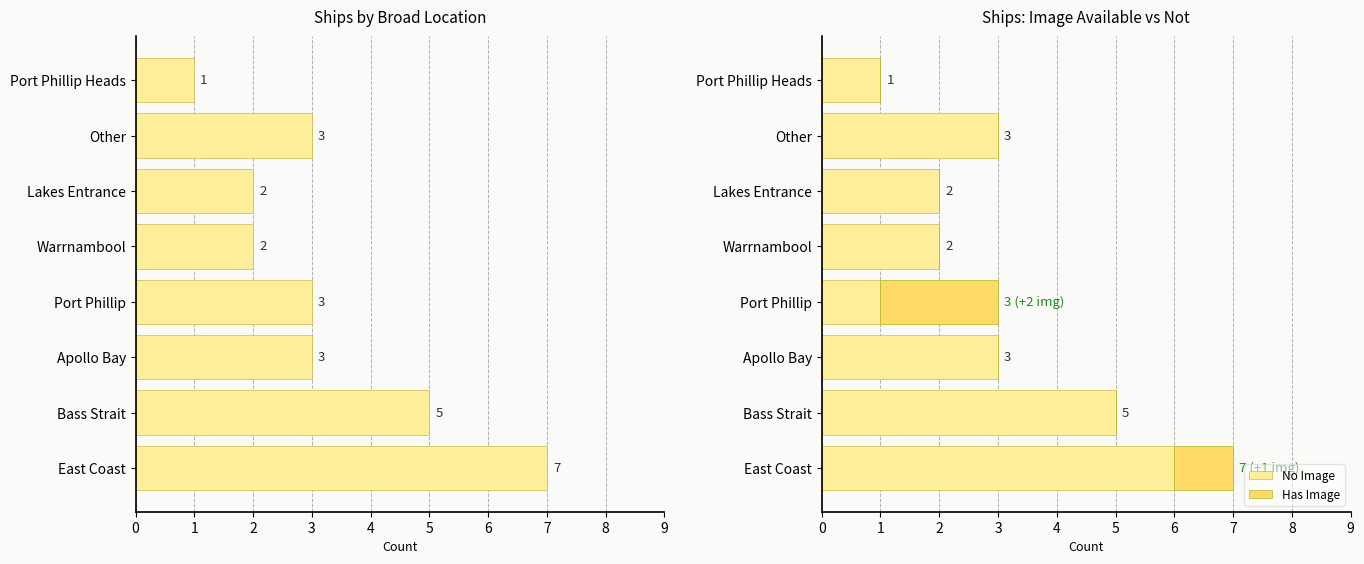

How many No Image values are between 2 and 5?

5